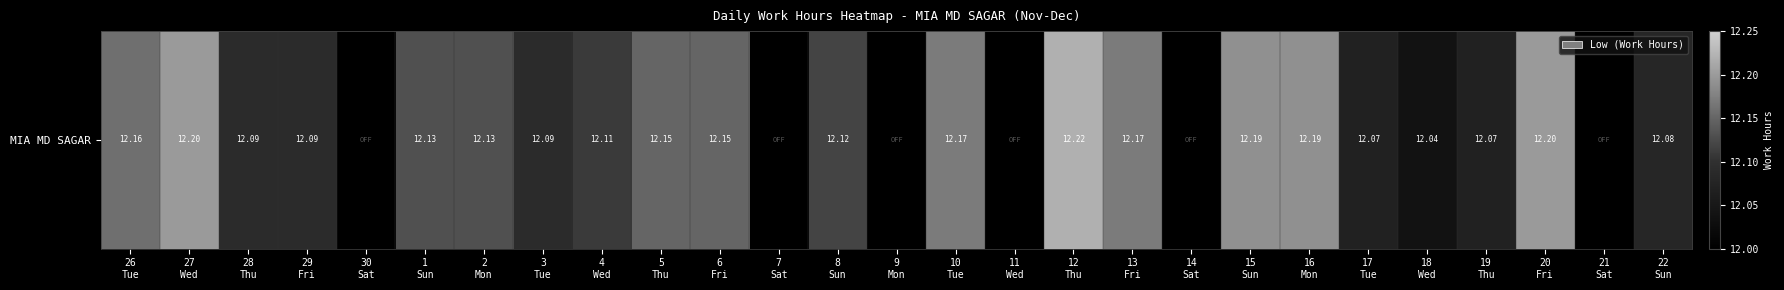

What is the difference between the maximum and minimum values?

12.2